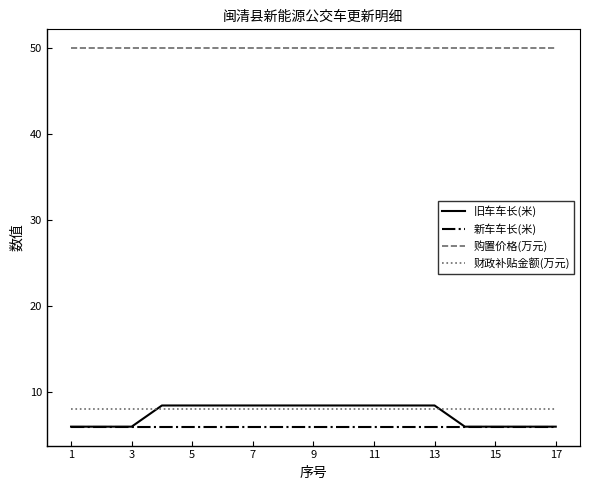

True or false: 新车车长(米) and 财政补贴金额(万元) cross at least once.

False